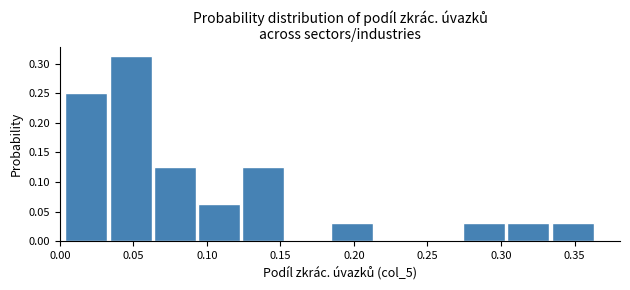

How tall is the bar that spans 0.305 to 0.335 on the x-axis? Neither the bar edges nor the heights are printed on the chart, so give them approximately, as read against the axes.

0.030